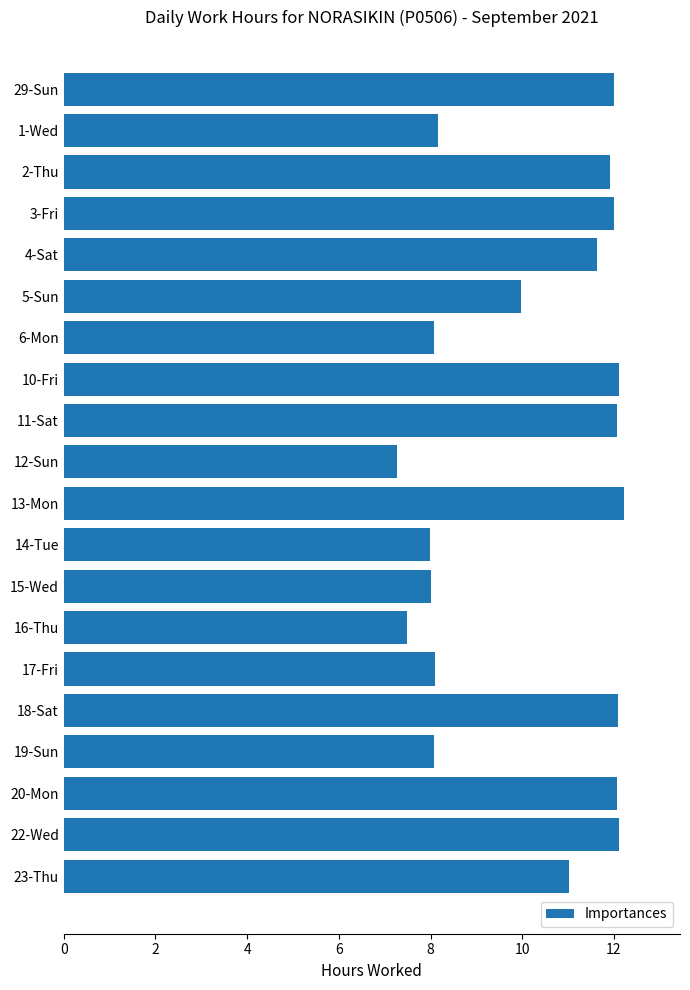

Which category has the lowest value across all series?

12-Sun